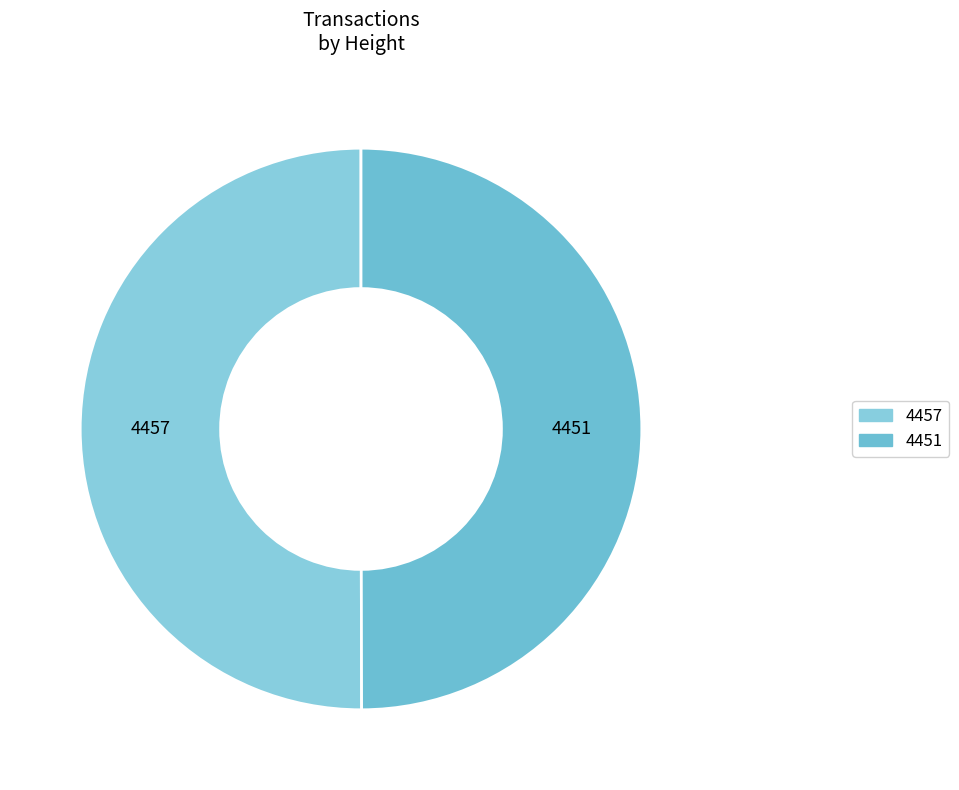

Do 4457 and 4451 together represent more than half of the pie?

Yes